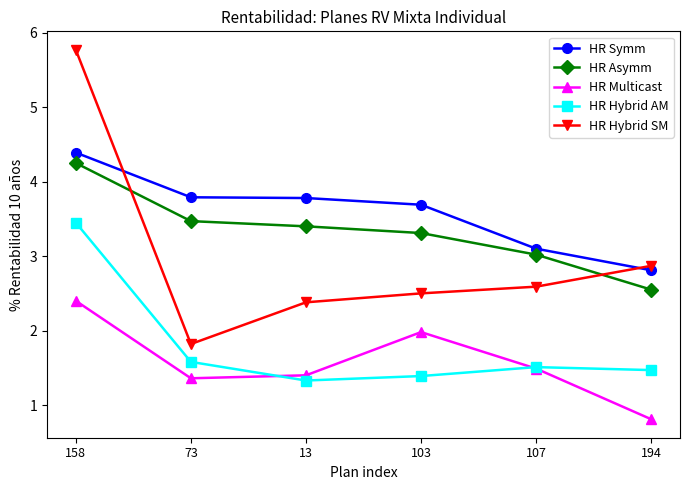

At which label does HR Symm first exceed 3?

158